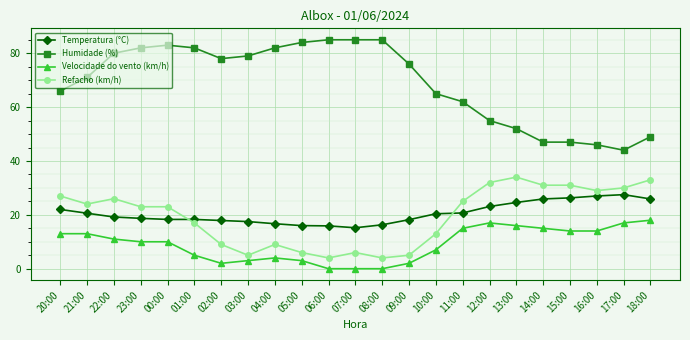

Is this an area chart (filled region under the line)?

No